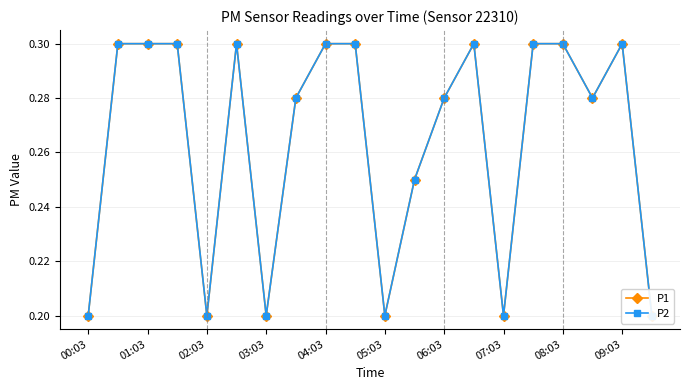

The value of P2 at 09:03 is 0.1. True or false?

False